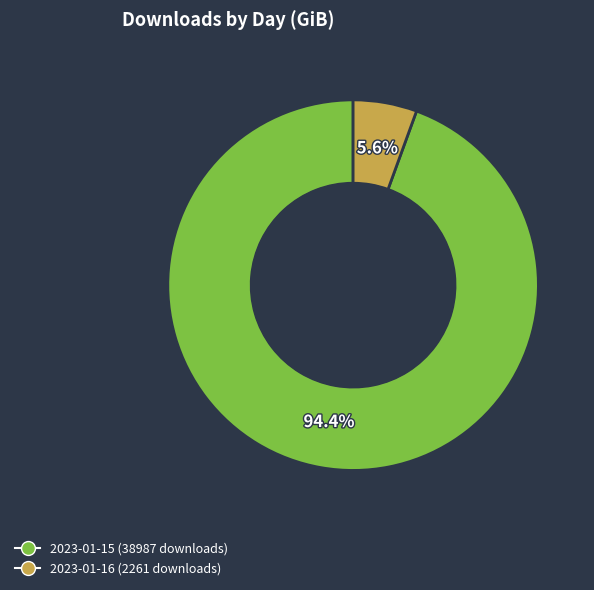

Which category has the biggest portion of the pie?

2023-01-15 (38987 downloads)